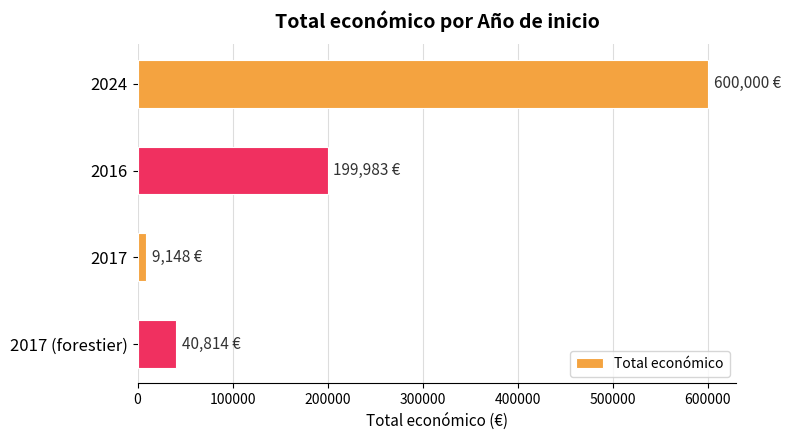

Rank the categories by value from highest to lowest.

2024, 2016, 2017 (forestier), 2017